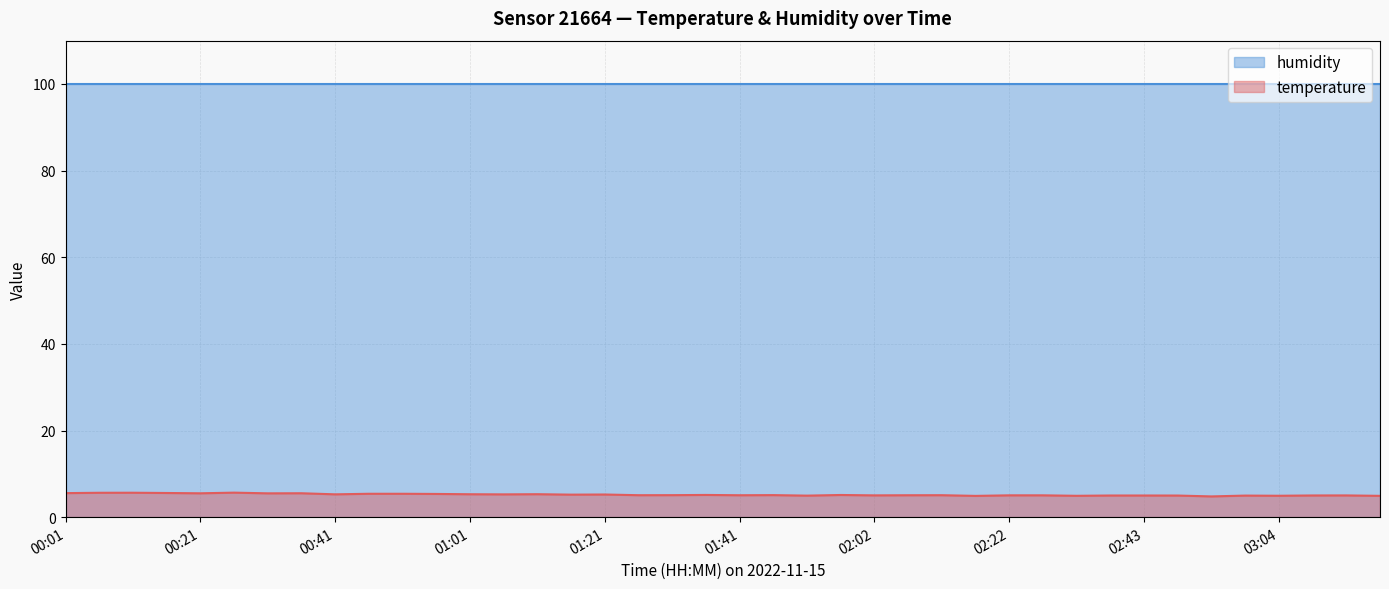

How many series are shown in this chart?

2